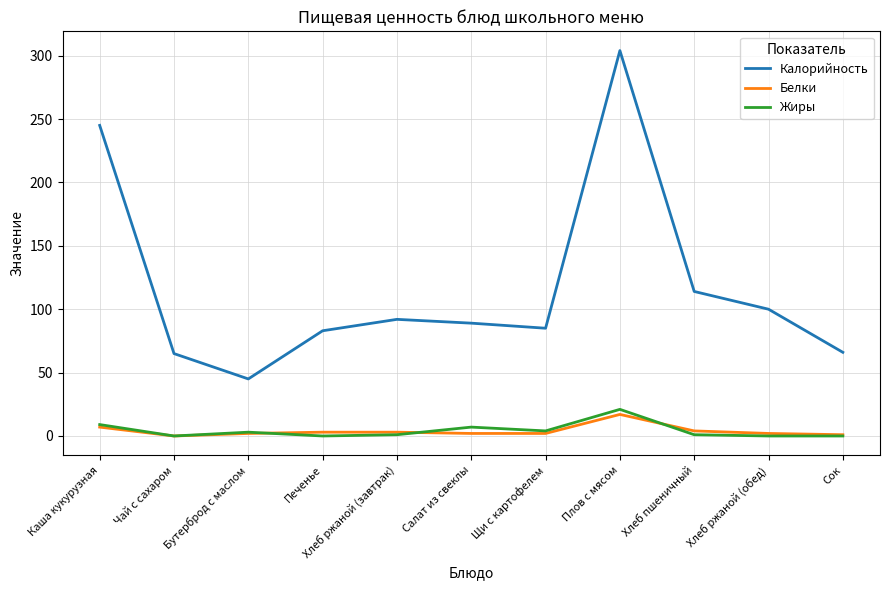

True or false: Белки and Калорийность intersect in this chart.

False